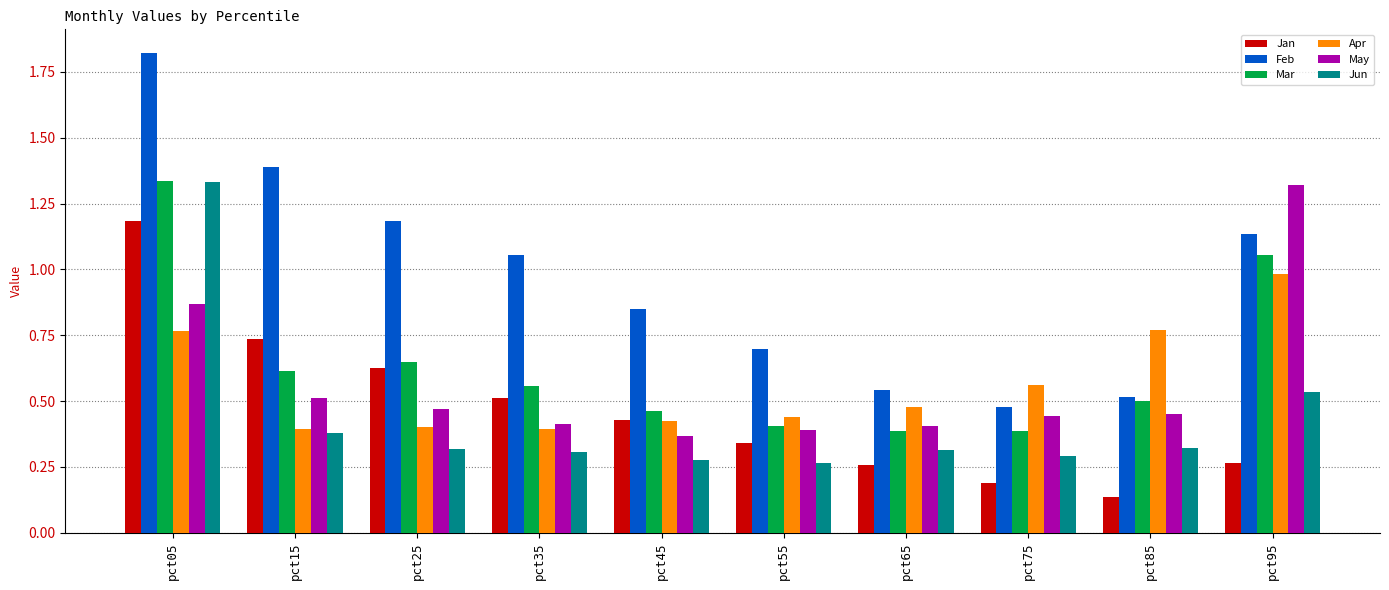

Which series changed the most between pct15 and pct25?

Feb